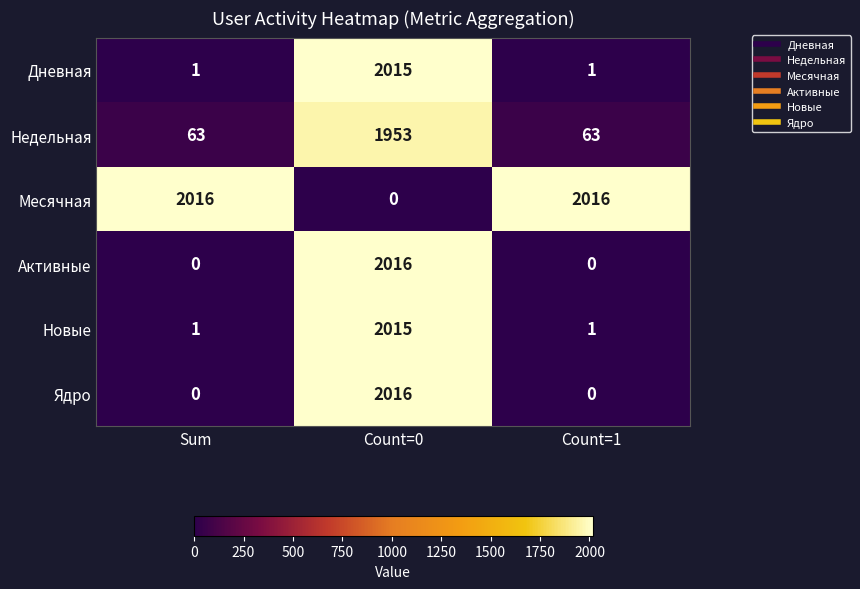

Reading left to right, list all the values displayed in this chart.

Дневная: Sum=1	Count=0=2015	Count=1=1
Недельная: Sum=63	Count=0=1953	Count=1=63
Месячная: Sum=2016	Count=0=0	Count=1=2016
Активные: Sum=0	Count=0=2016	Count=1=0
Новые: Sum=1	Count=0=2015	Count=1=1
Ядро: Sum=0	Count=0=2016	Count=1=0